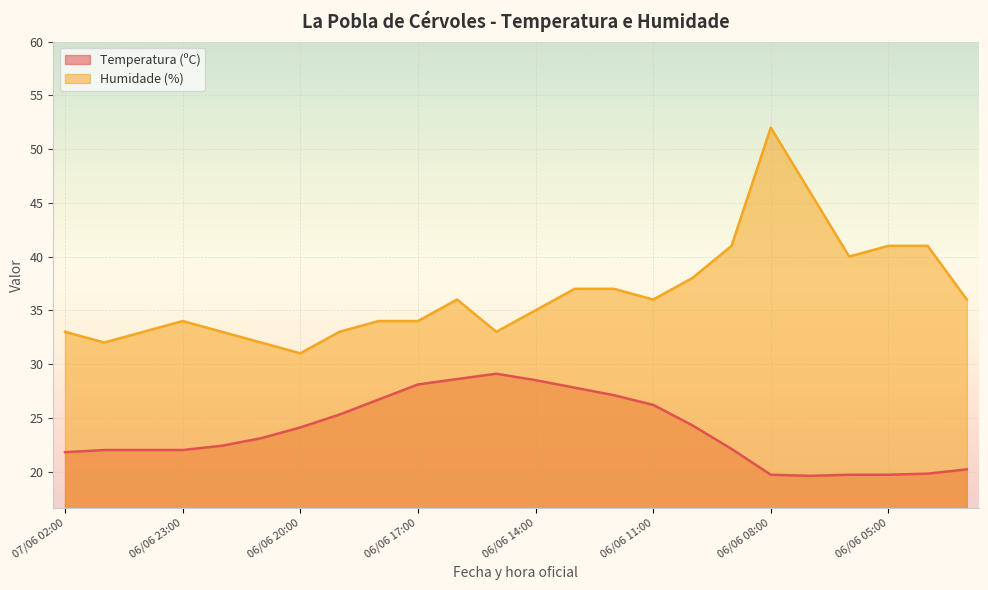

How many interior local valleys does the Humidade (%) series have?

5